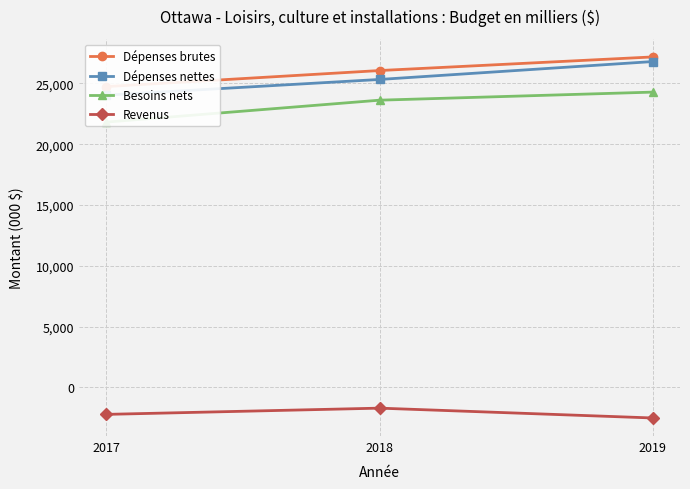

What is the difference between the highest and lowest values at 2019?

29693